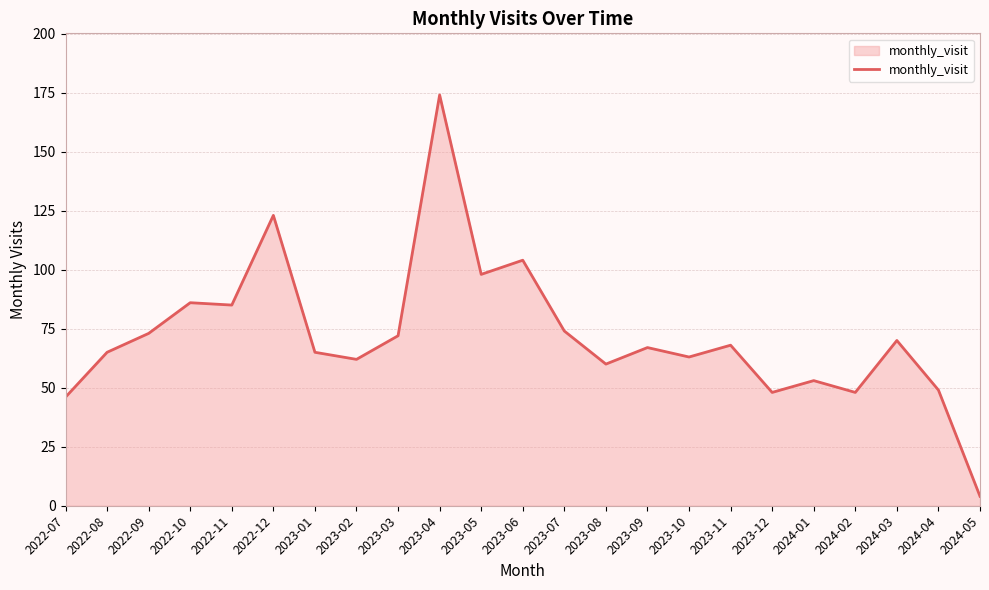

Between 2023-06 and 2022-07, which is larger?

2023-06